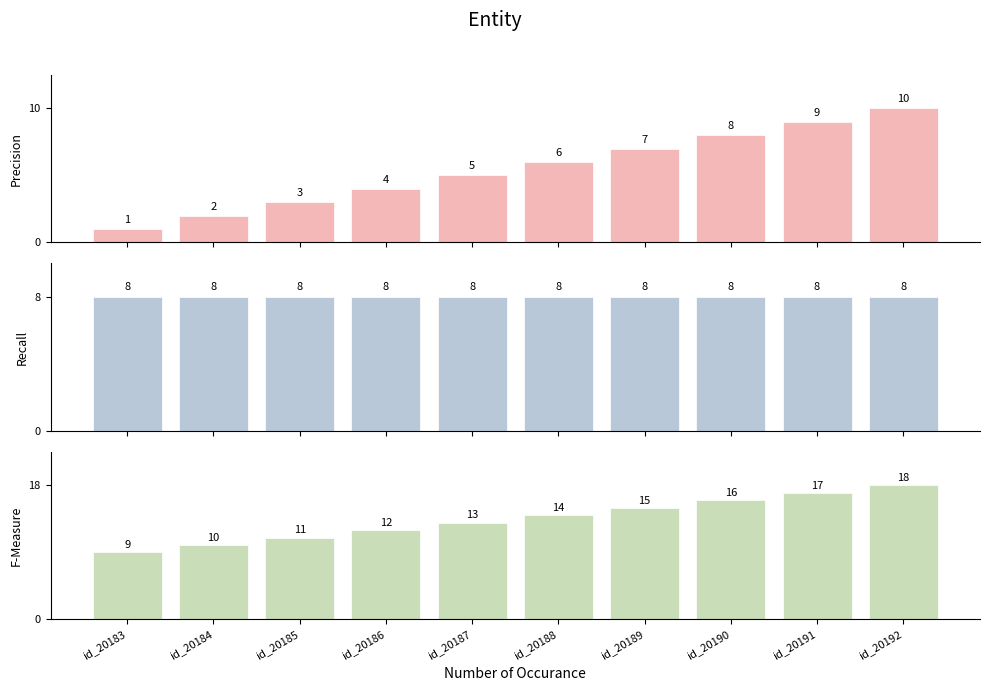

What value does the F-Measure series have at id_20191?

17